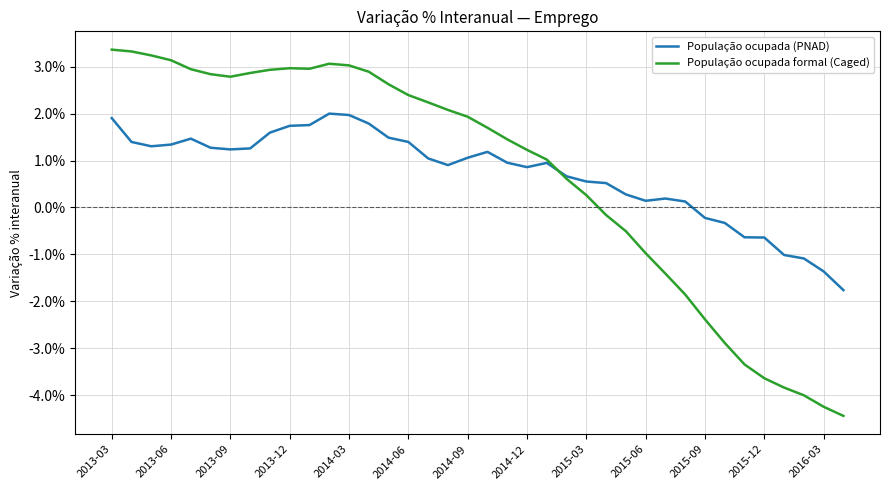

What are all the series names shown in the legend?

População ocupada (PNAD), População ocupada formal (Caged)